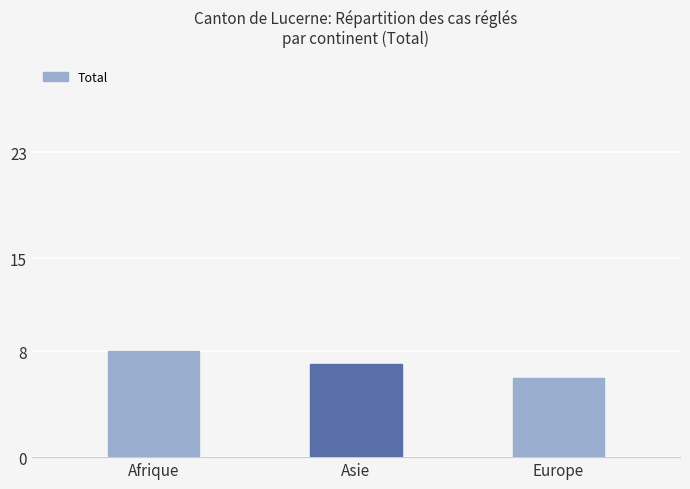

What is the ratio of the value at Europe to the value at Asie?

0.9